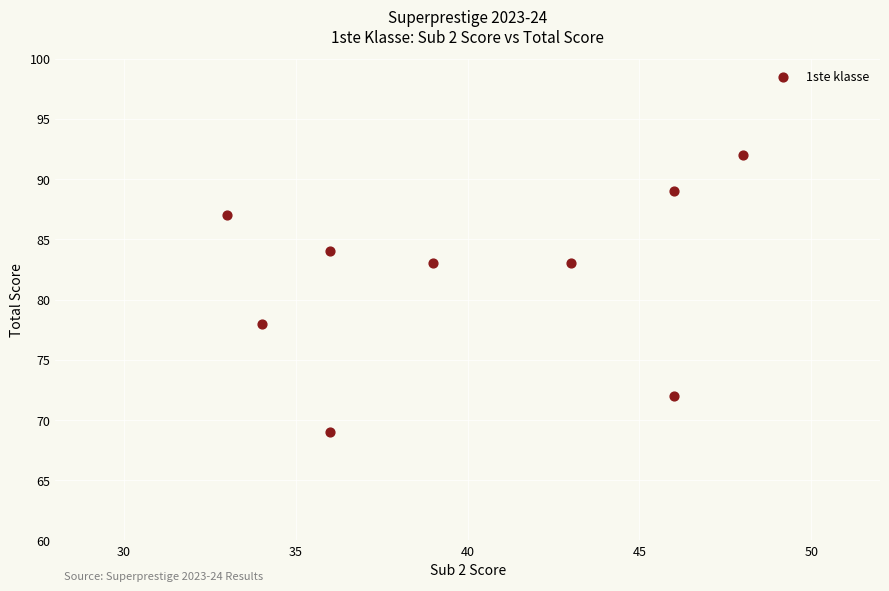

What is the average X value?

40